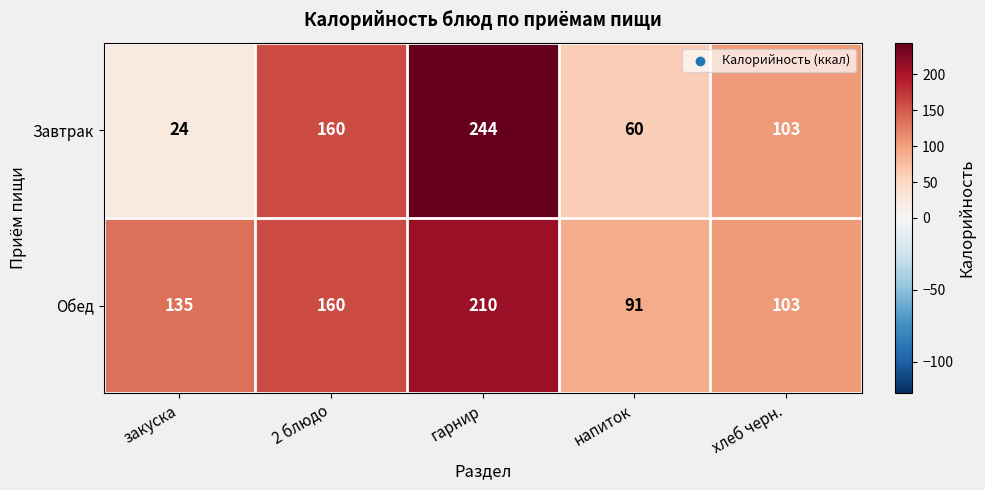

How many Обед values are between 103 and 160?

3